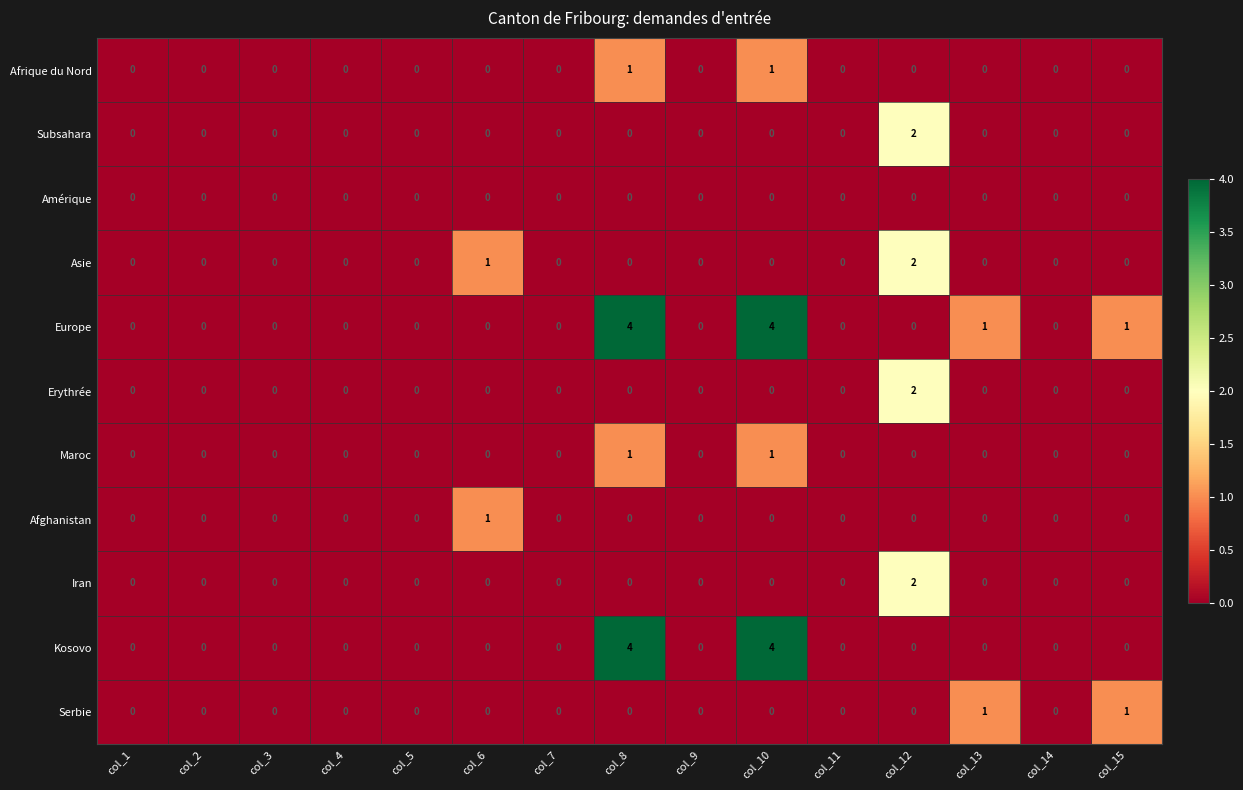

How many Serbie values are between 0 and 1?

15